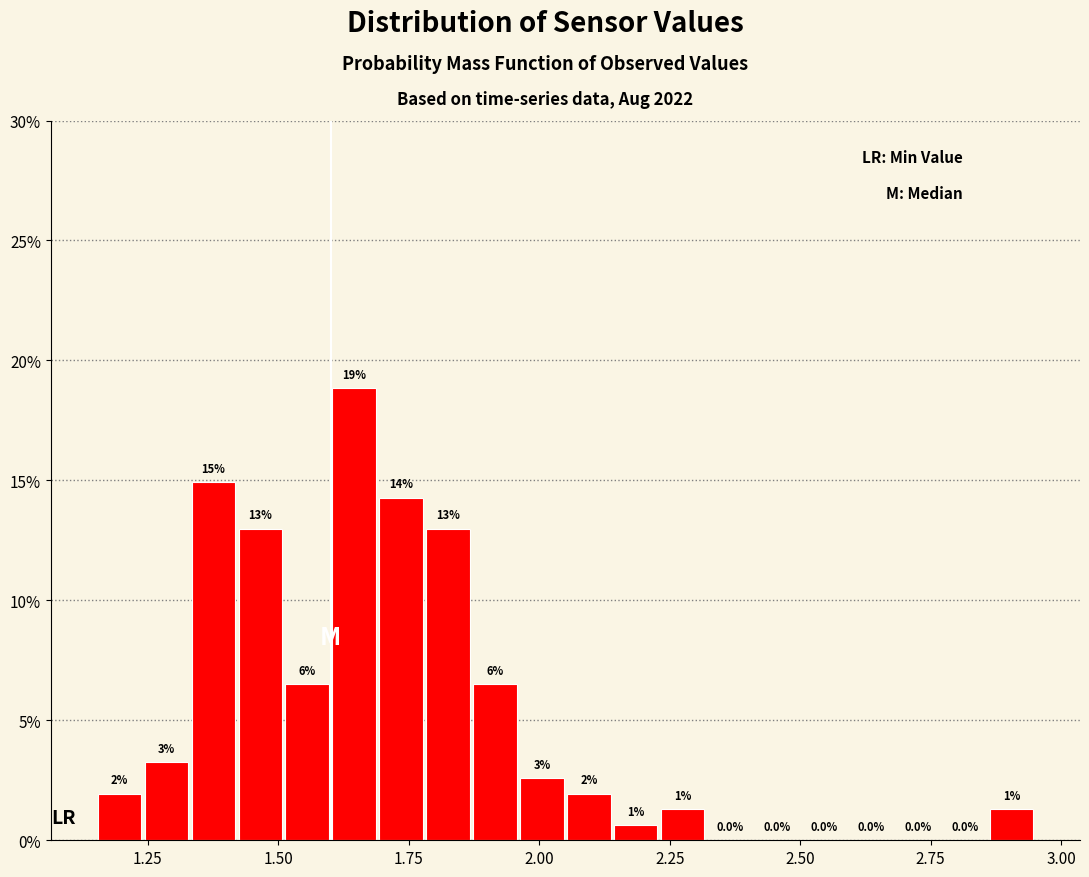

Around what value on the x-axis is the tallest bar? Give the approximate position of its centre, as read against the axis.

1.65